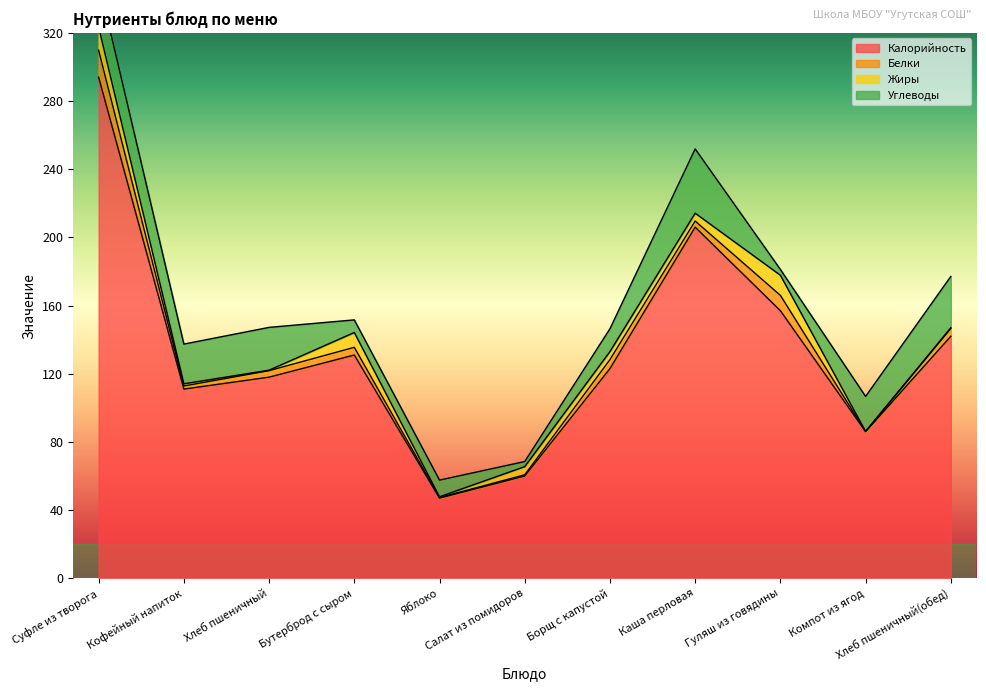

The value of Белки at Кофейный напиток is 1.1. True or false?

False